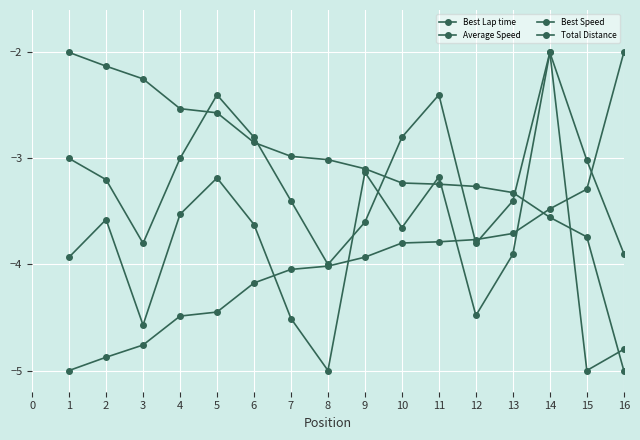

What is the minimum value shown in the chart?

-5.0